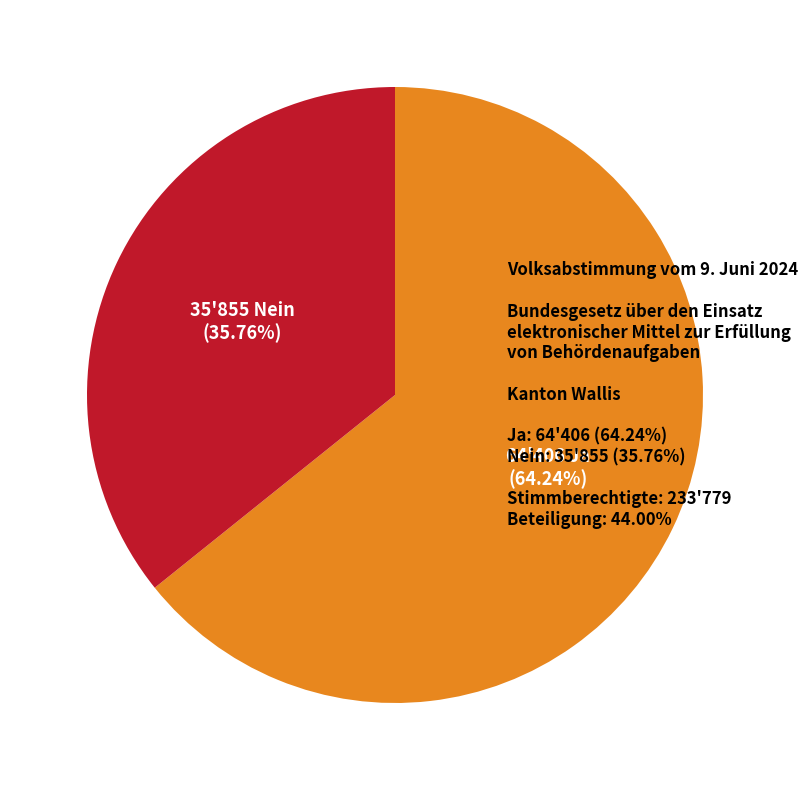

Is there any slice that represents more than half of the pie?

Yes